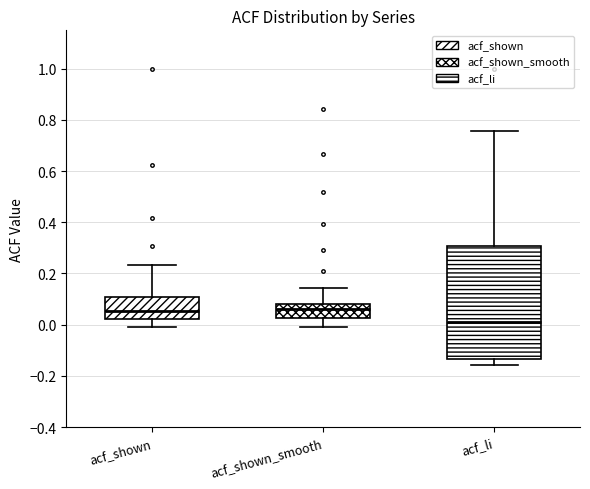

Which box is the tallest, from its lower edge to its upper edge?

acf_li